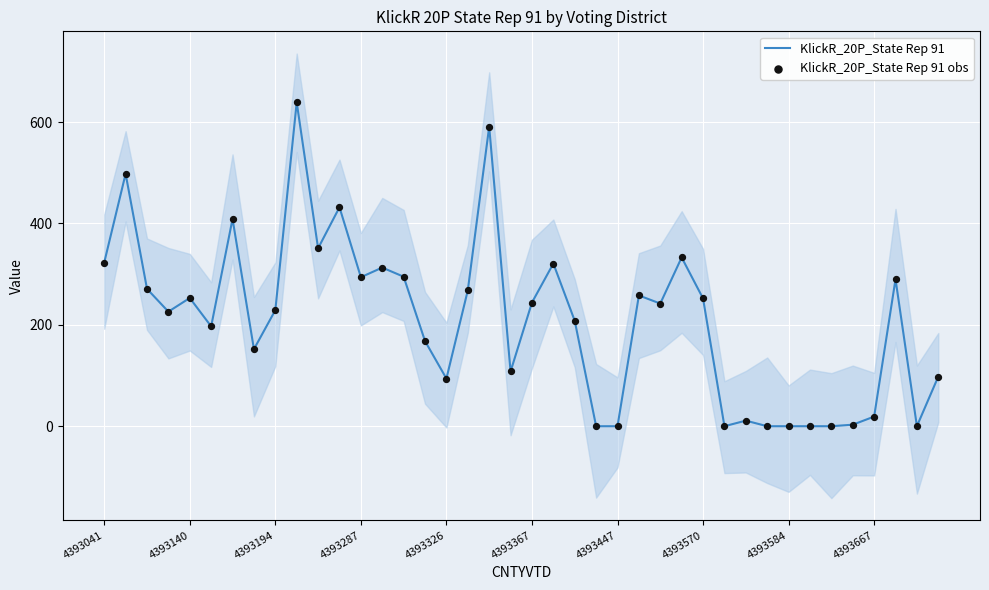

Which series has the widest spread of Y values?

KlickR_20P_State Rep 91